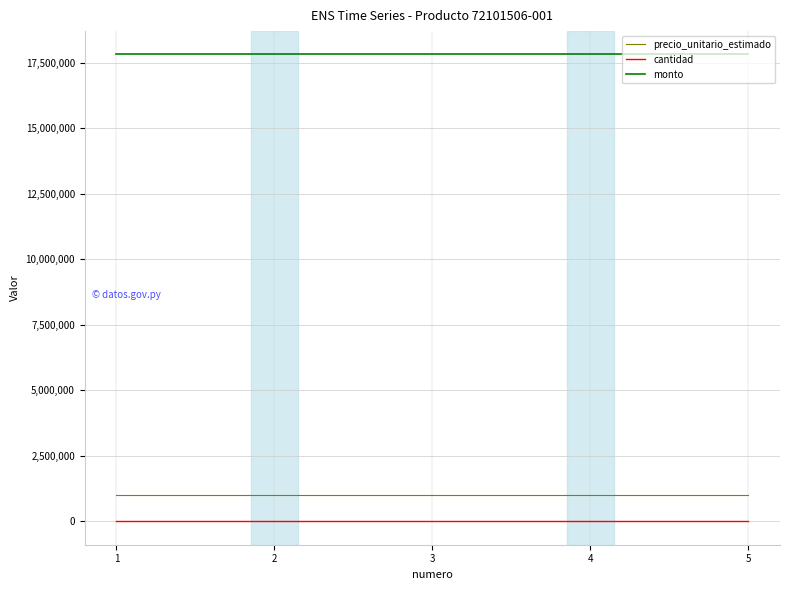

True or false: precio_unitario_estimado has a value of 990000 at 5.

True